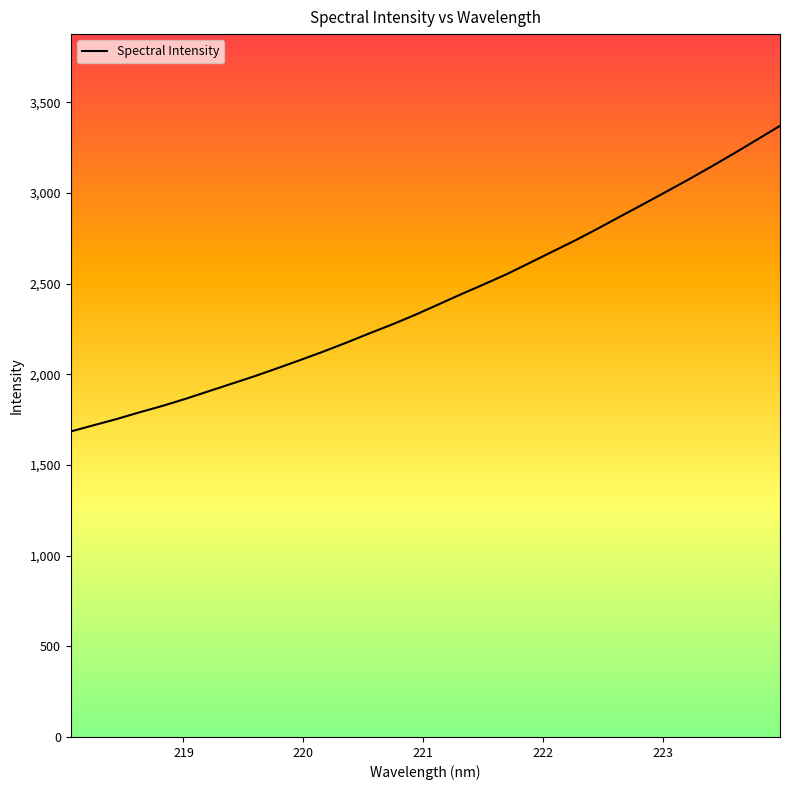

What is the greatest value displayed?

3370.2